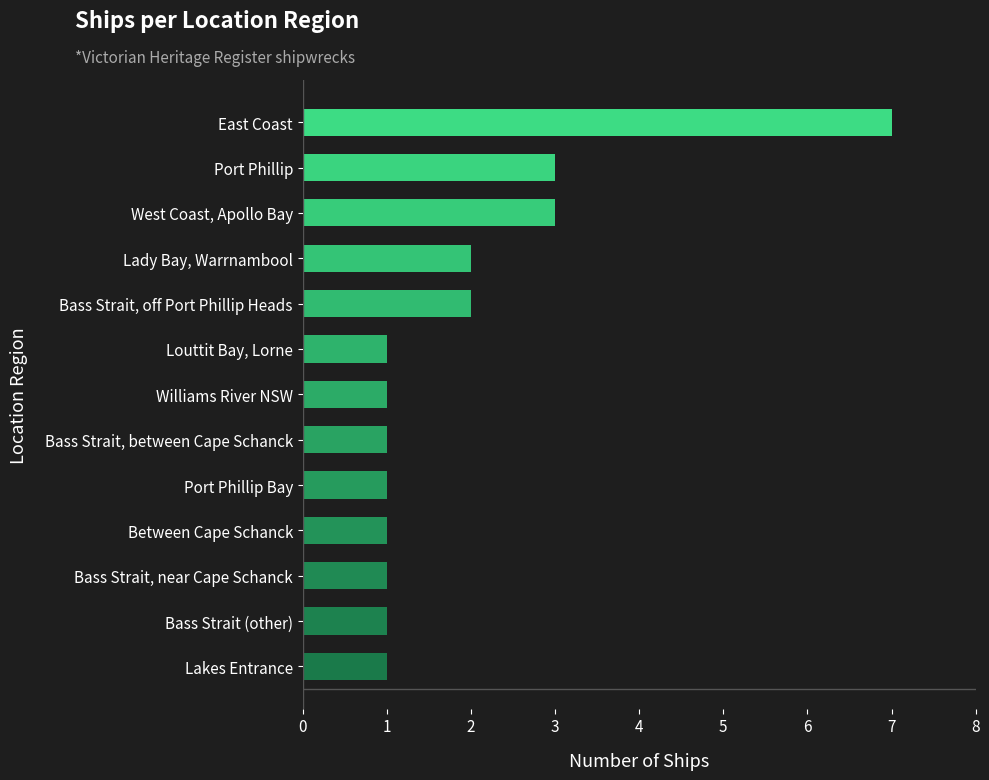

What is the ratio of the value at Lakes Entrance to the value at Port Phillip Bay?

1.0